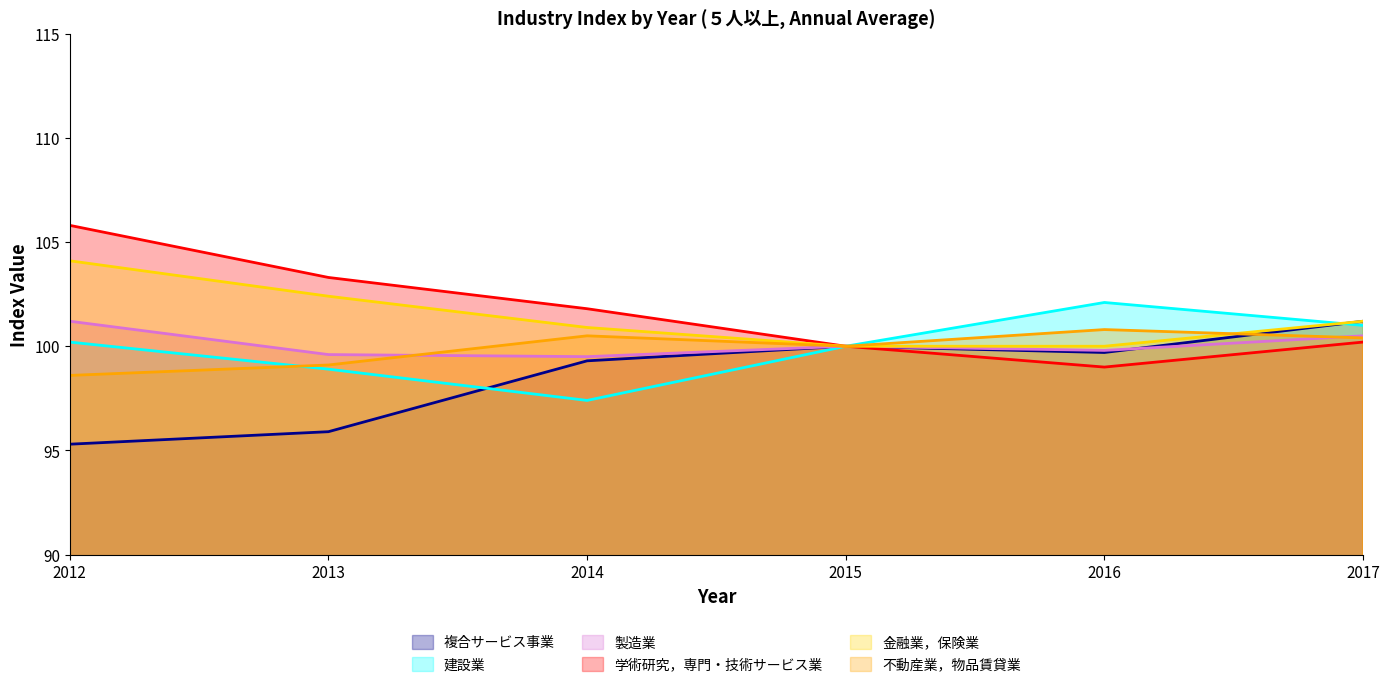

What is the difference between the highest and lowest values at 2012?

10.5